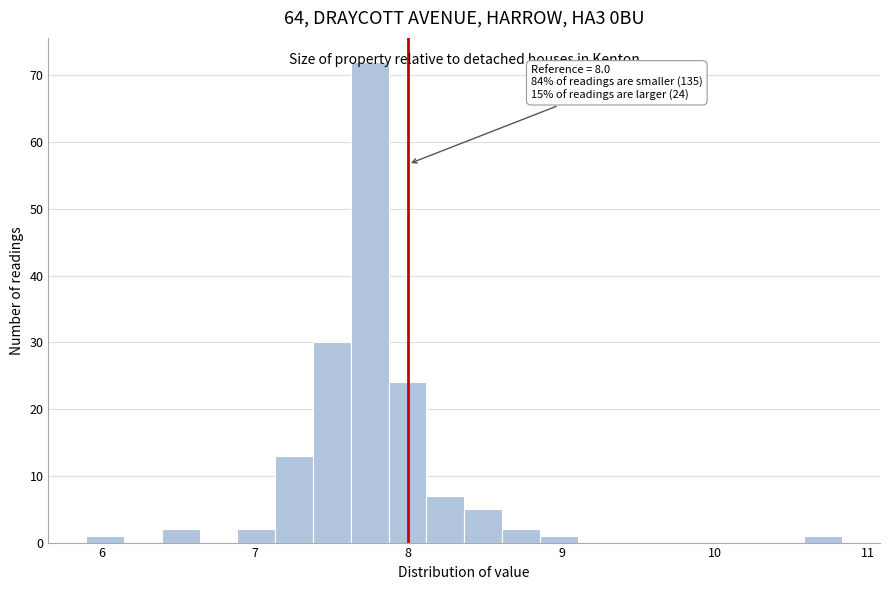

Around what value on the x-axis is the tallest bar? Give the approximate position of its centre, as read against the axis.

7.7